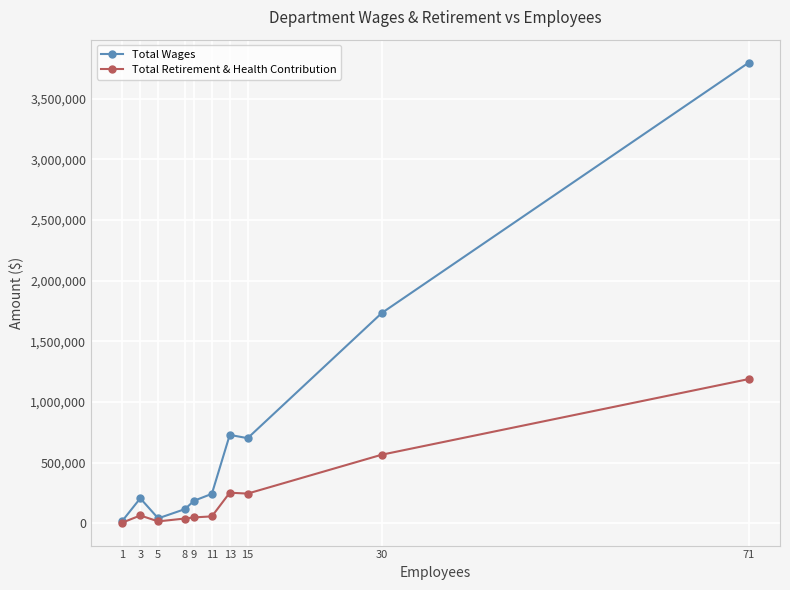

What is the approximate value of Total Wages at 1, to the nearest 50?

20050